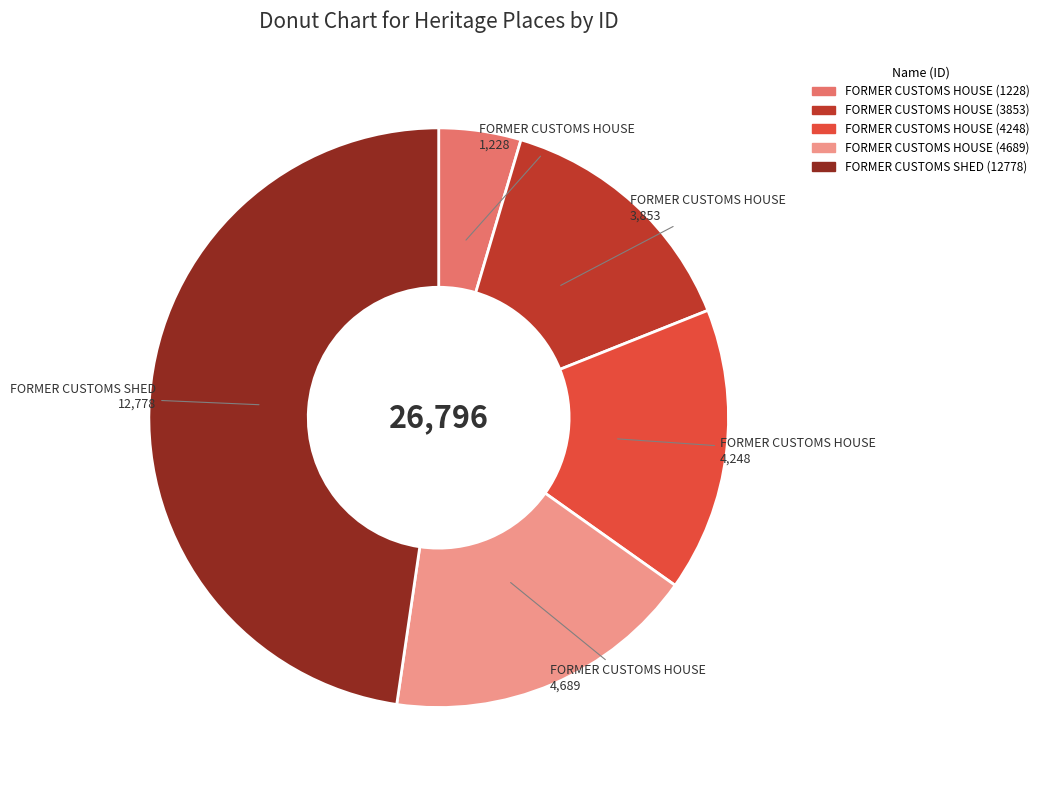

Does FORMER CUSTOMS HOUSE (4689) account for over 50% of the chart?

No